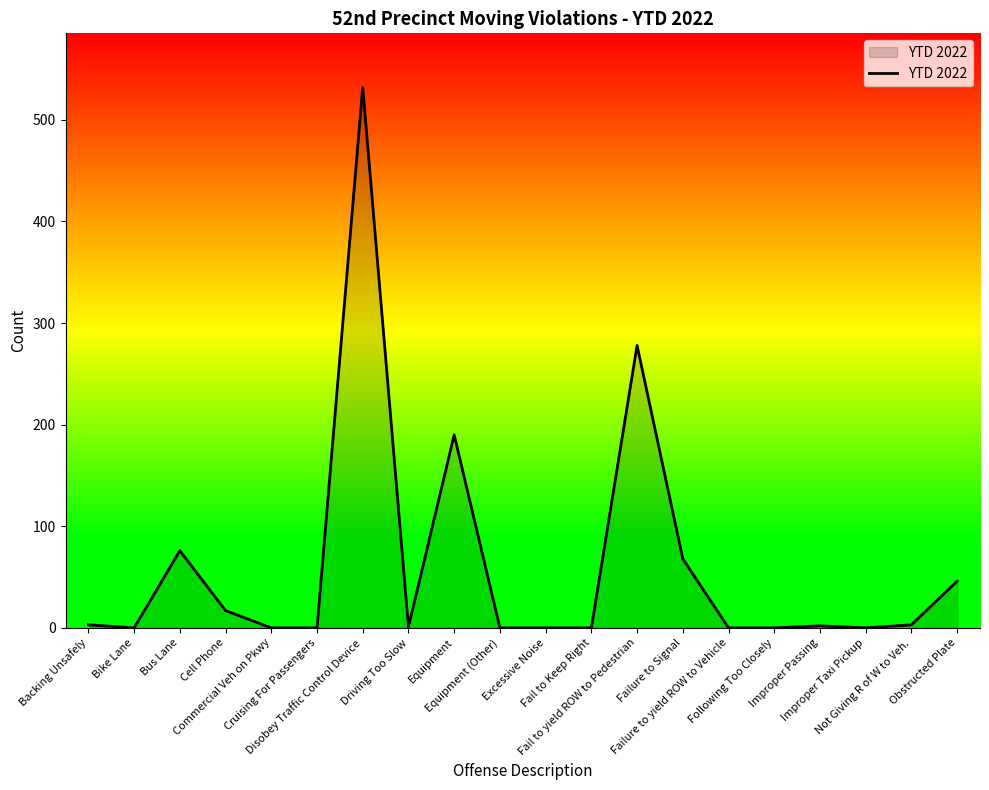

What is the difference between the maximum and minimum values?

532